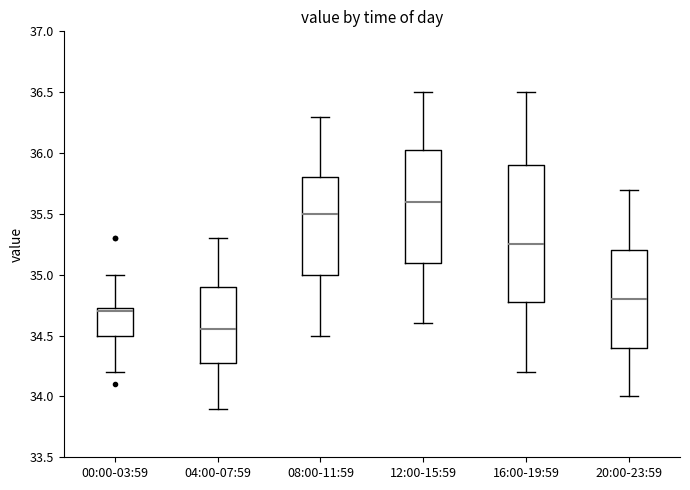

Which box has the highest median line?

12:00-15:59